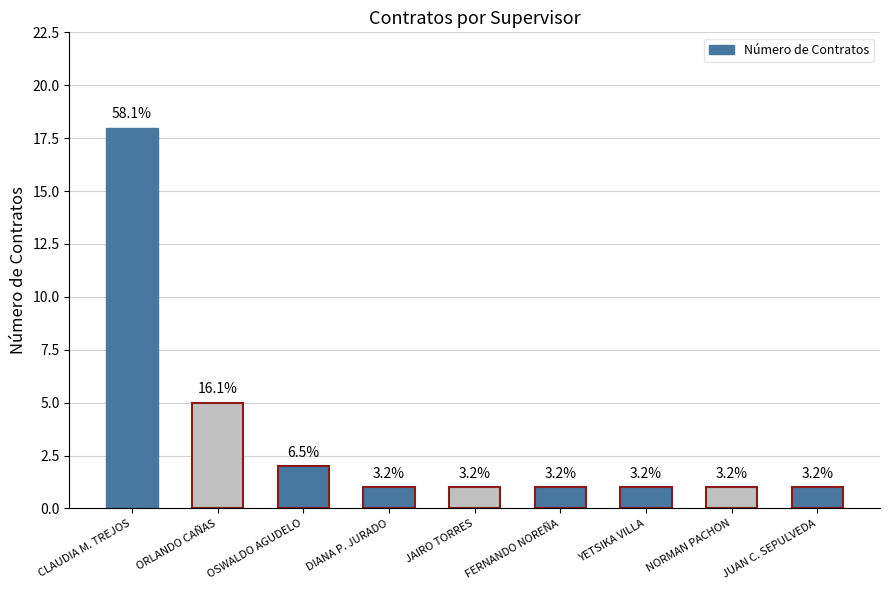

How many bars are there in total?

9